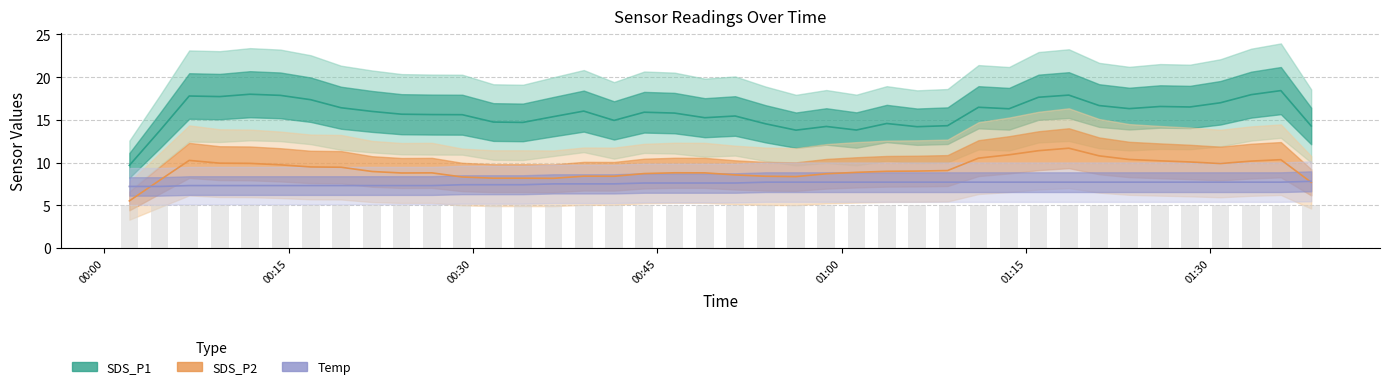

Which series changed the most between 2023/03/22 00:19:16 and 2023/03/22 01:30:49?

SDS_P2